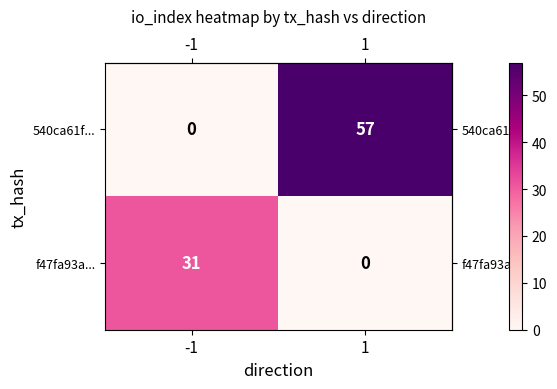

What is the difference between the highest and lowest values at 1?

57